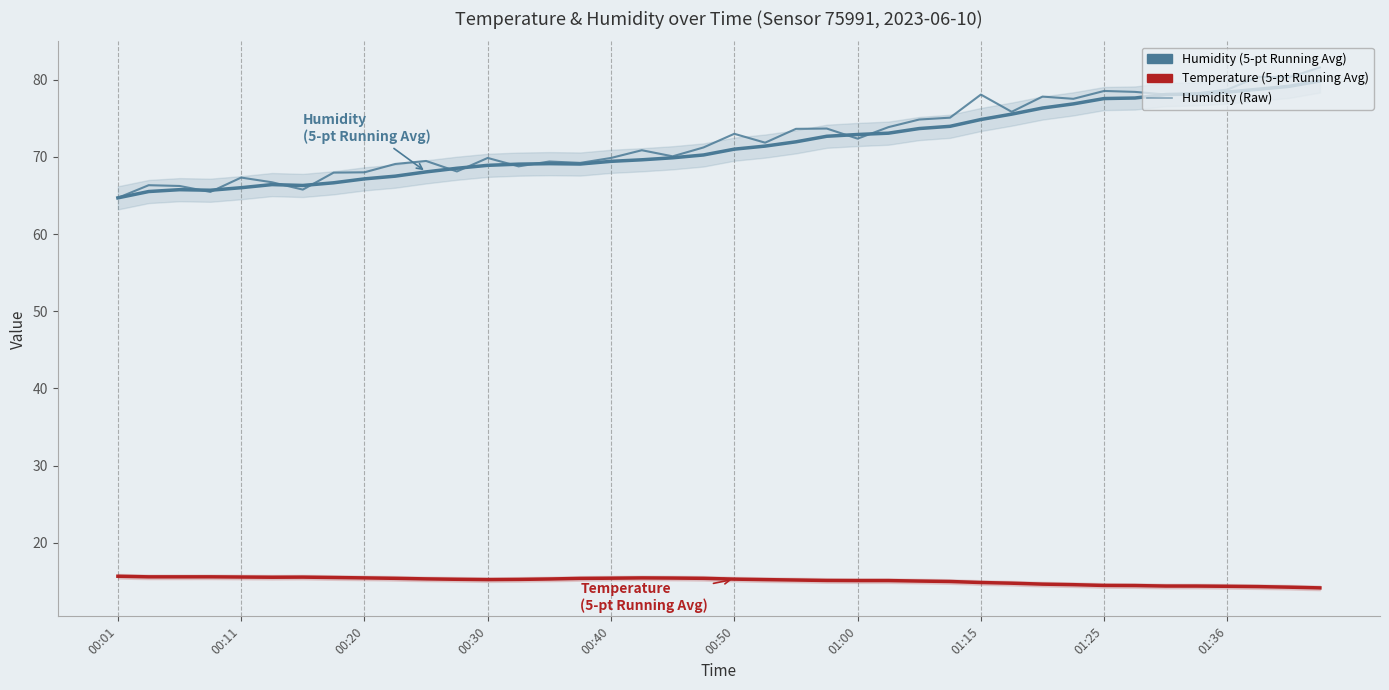

What is the maximum value shown in the chart?

81.6